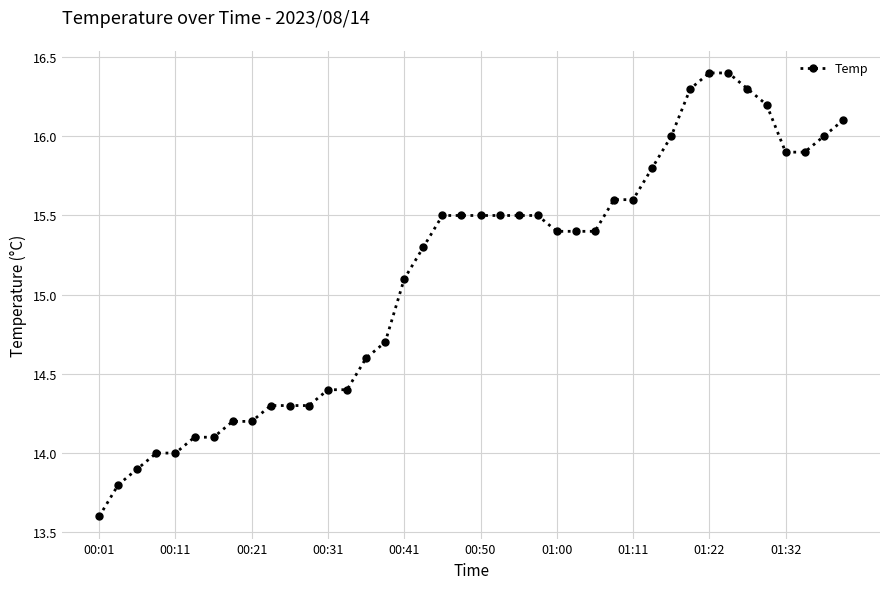

What is the maximum value shown in the chart?

16.4